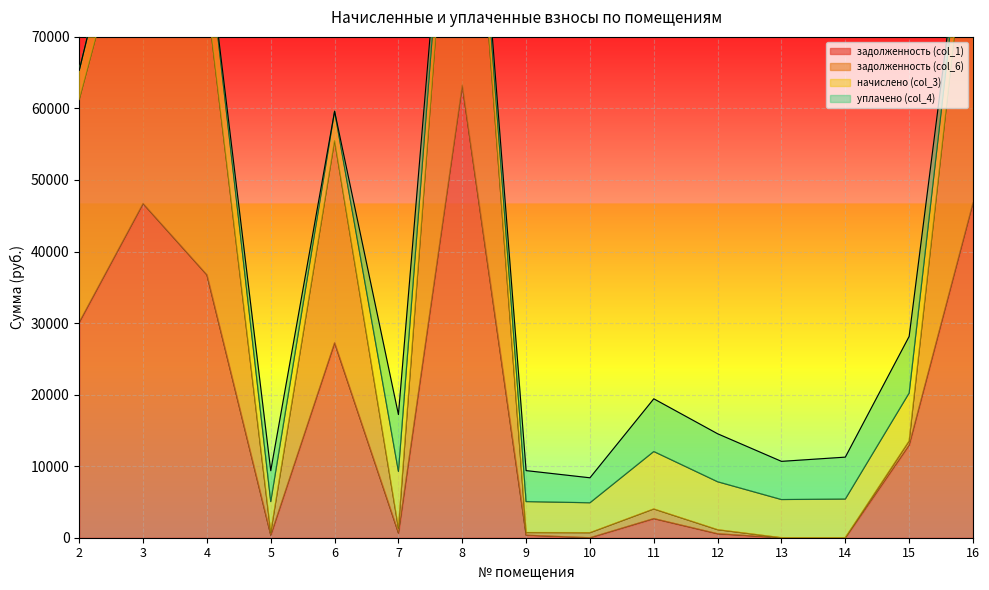

True or false: задолженность (col_6) and задолженность (col_1) intersect in this chart.

False